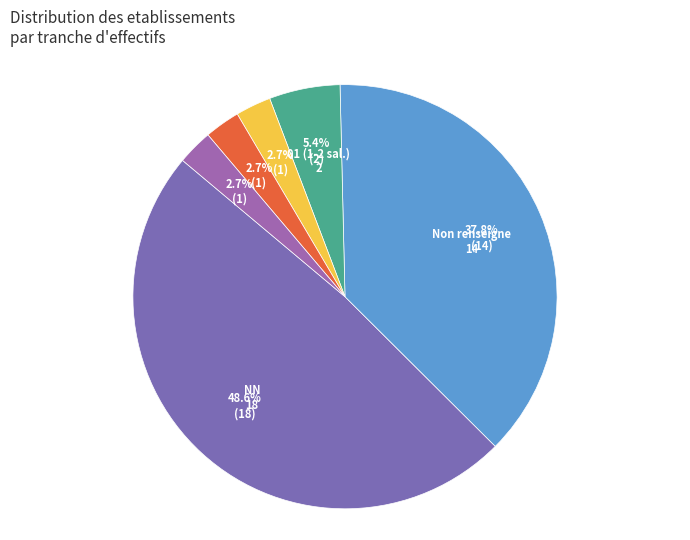

Is there a majority slice in this chart?

No